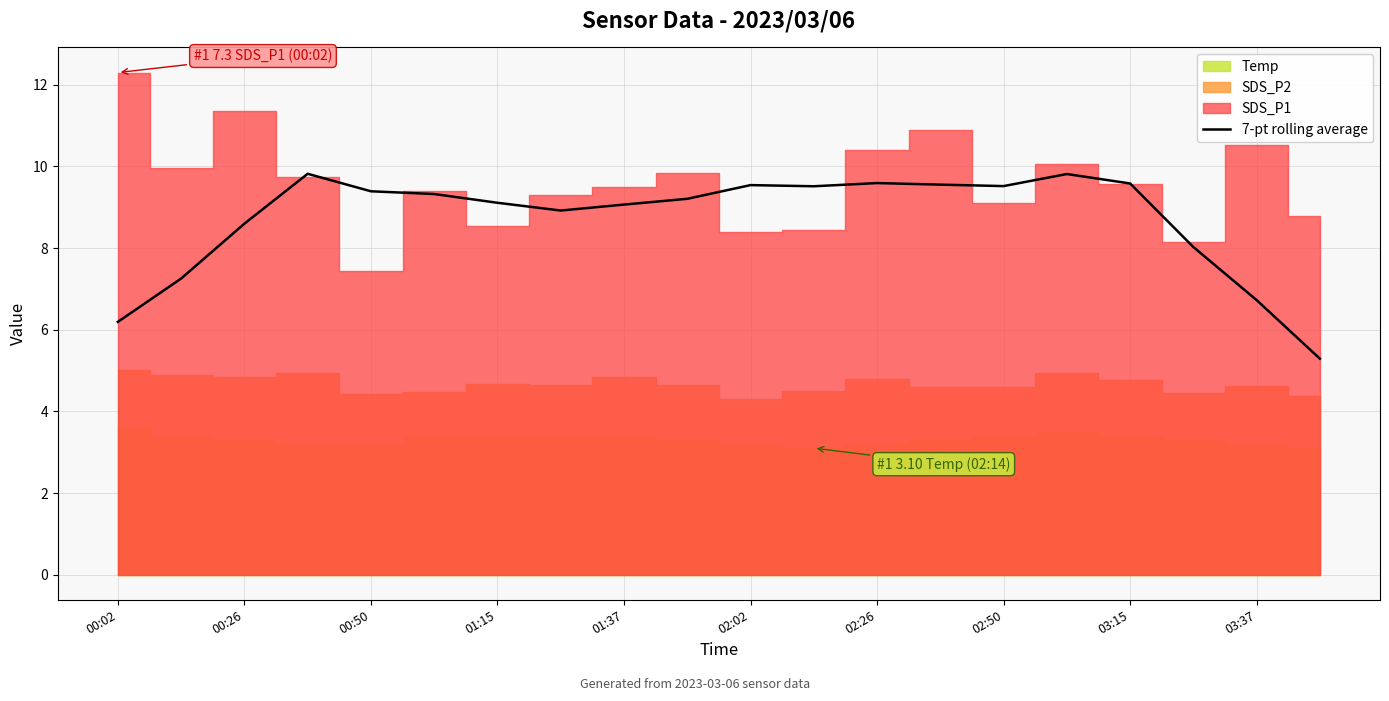

How many points are higher than both their immediate neighbors (excluding endpoints)?

4